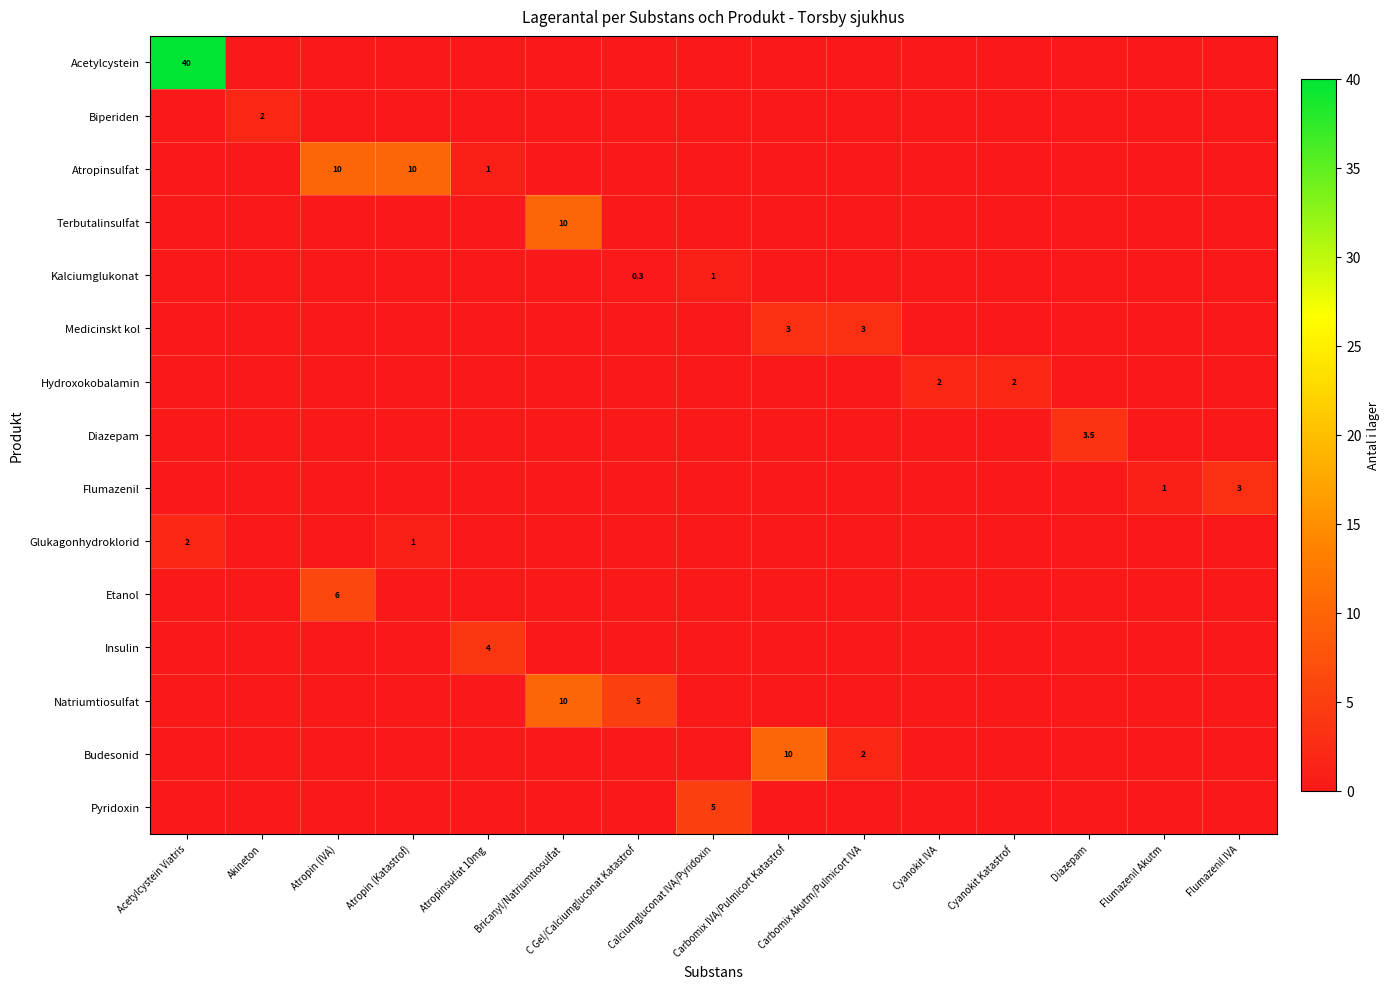

True or false: Flumazenil has a value of 1.0 at Flumazenil Akutm.

True